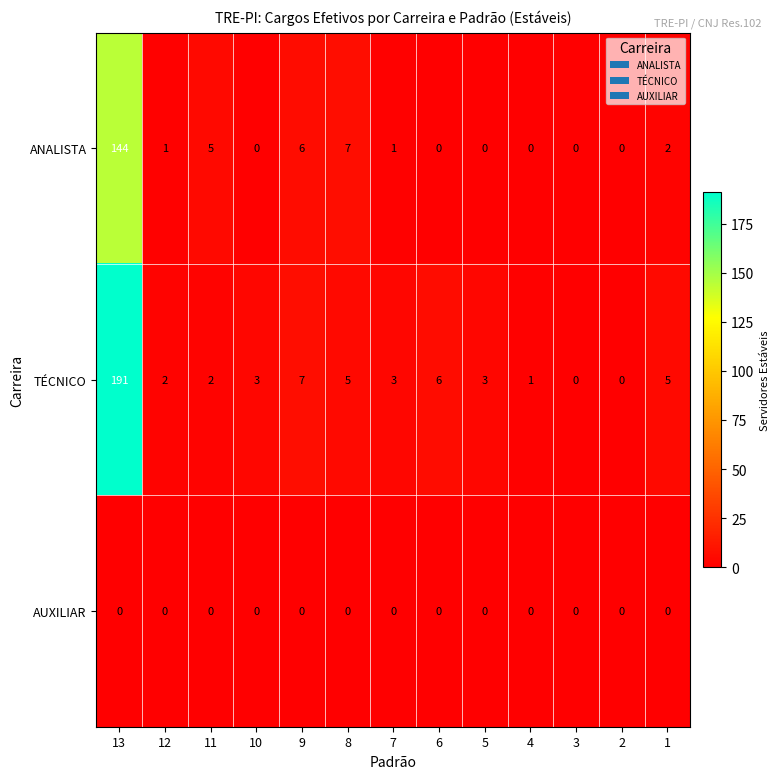

What is the greatest value displayed?

191